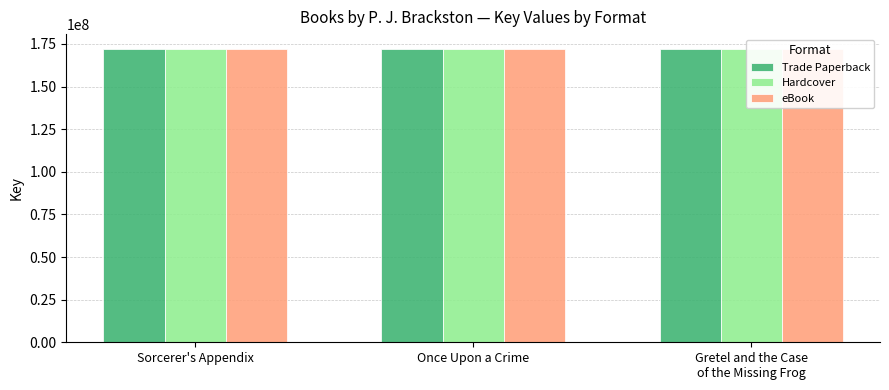

What is the sum of the Trade Paperback values at Once Upon a Crime and Gretel and the Case
of the Missing Frog?

344279145